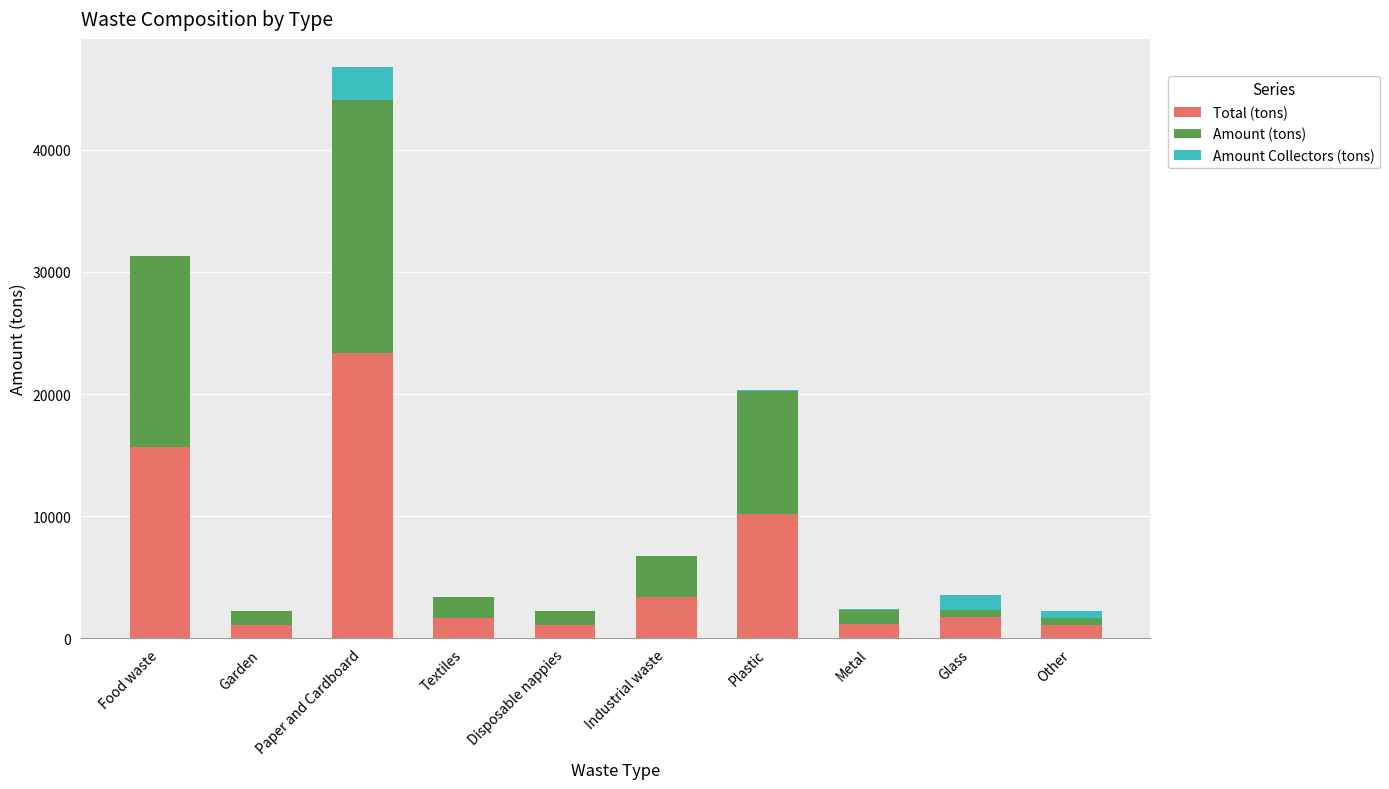

Which category has the highest value in the Total (tons) series?

Paper and Cardboard